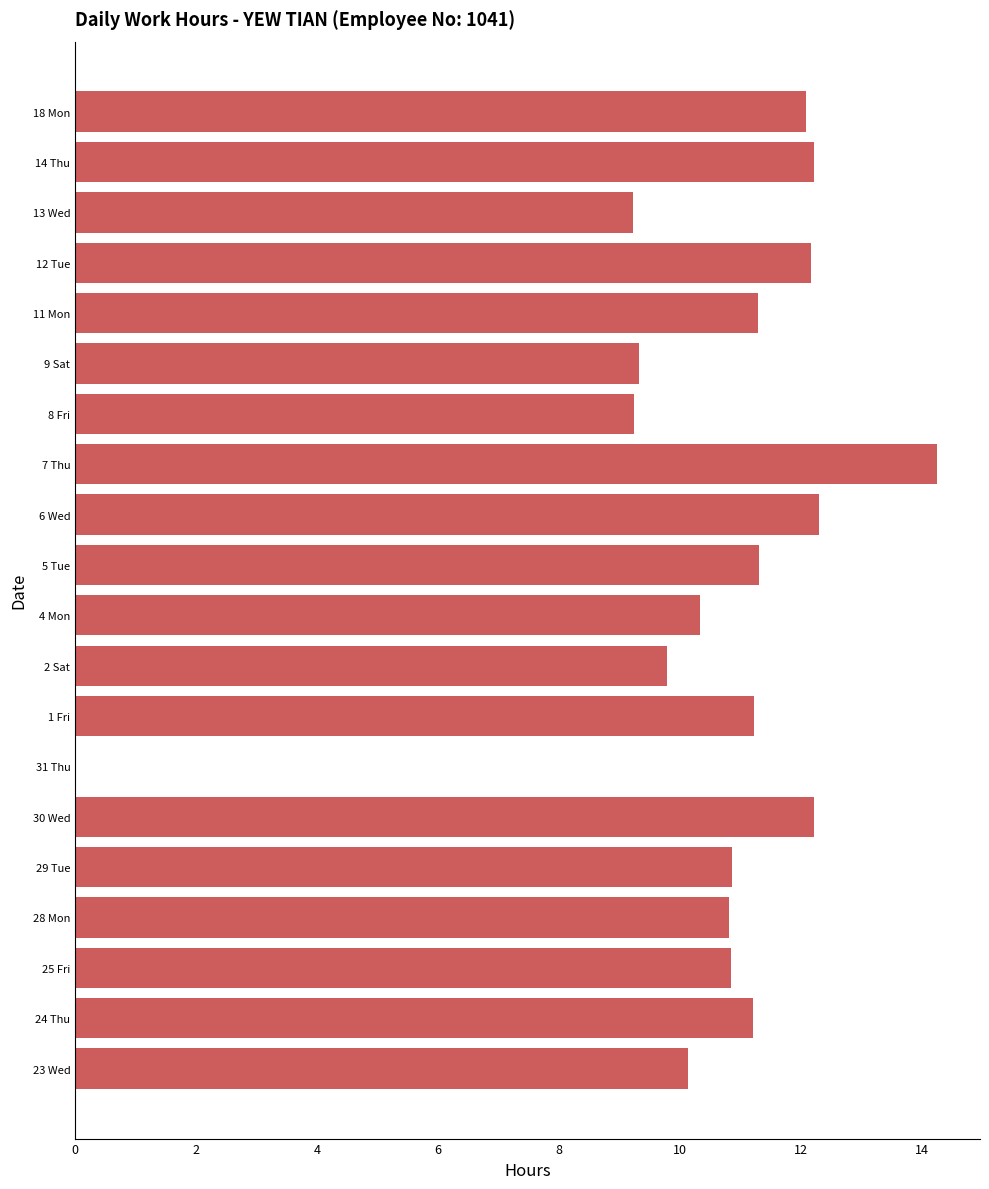

What is the sum of all values?

210.8